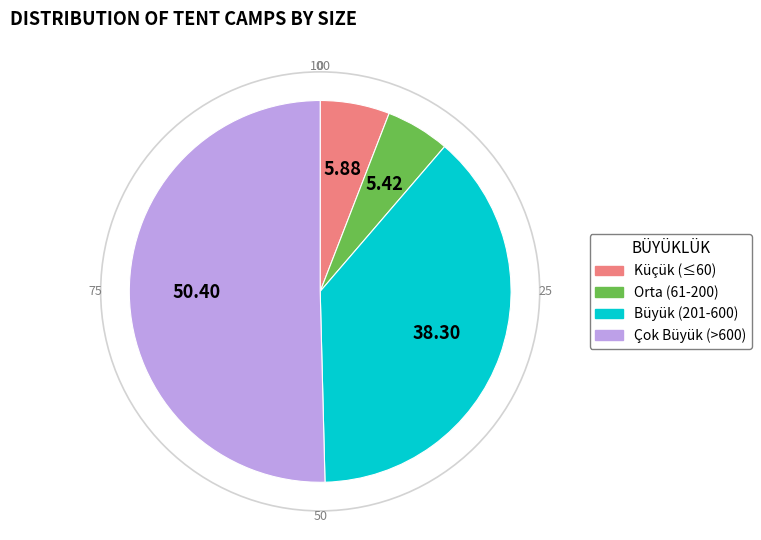

Is there a majority slice in this chart?

Yes